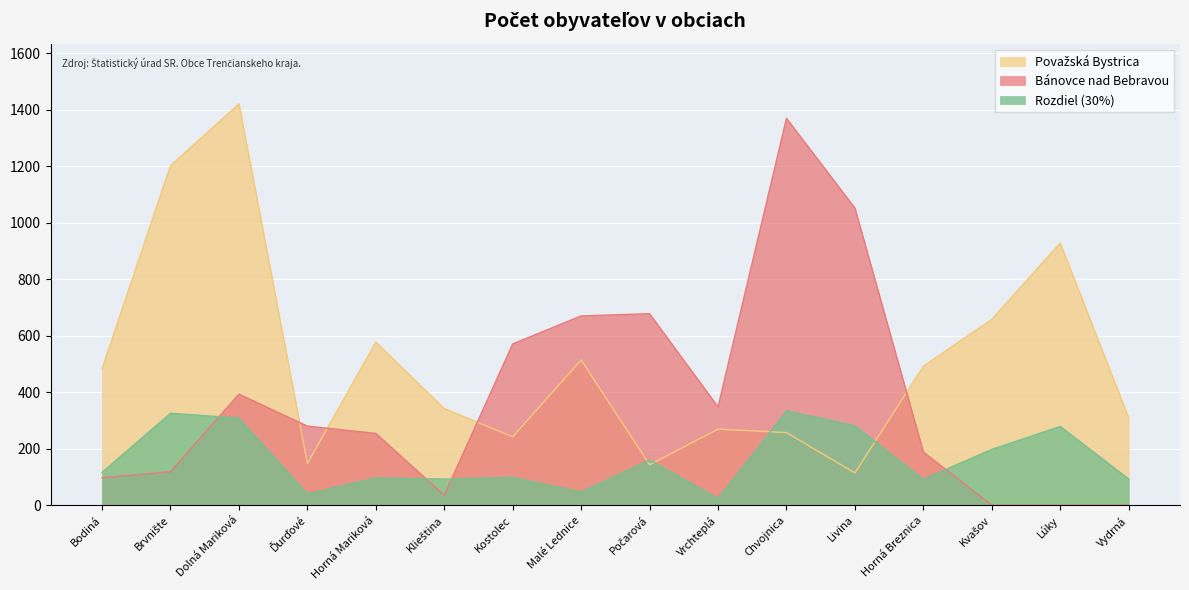

What is the label of the 6th point from the right?

Chvojnica